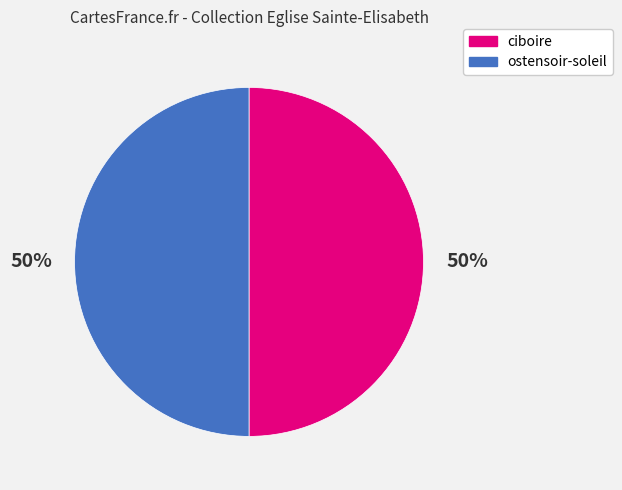

How many segments does this pie chart have?

2